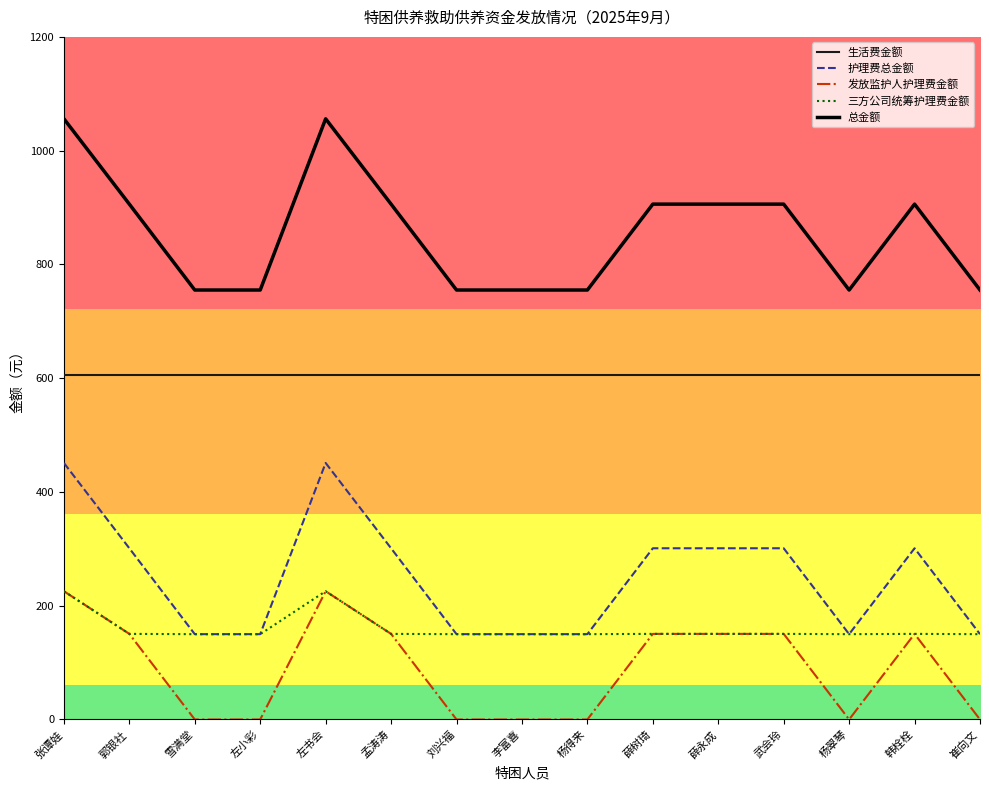

What is the difference between the 护理费总金额 values at 李富喜 and 张谭娃?

301.0